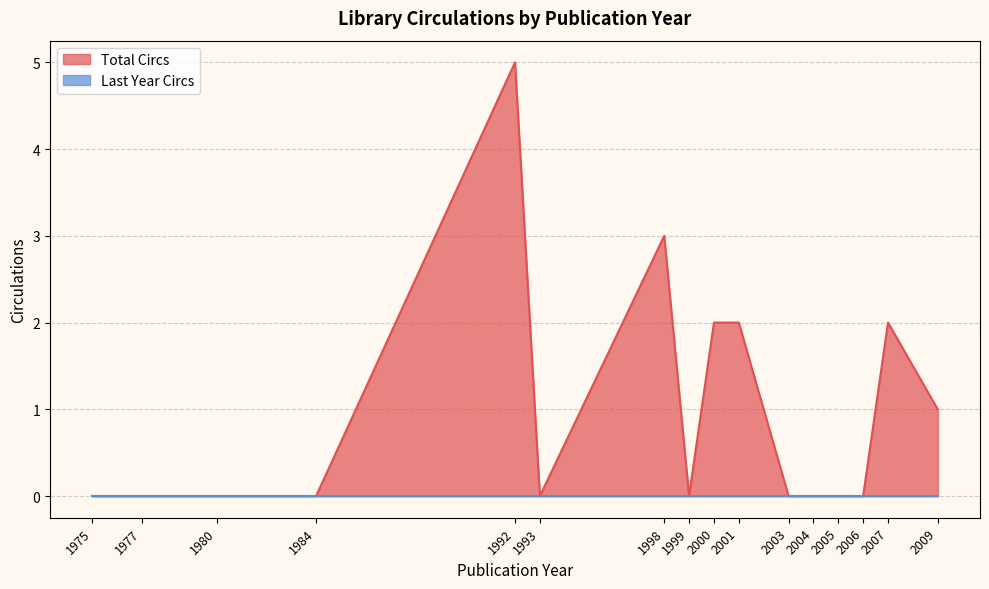

Which category has the highest value across all series?

1992